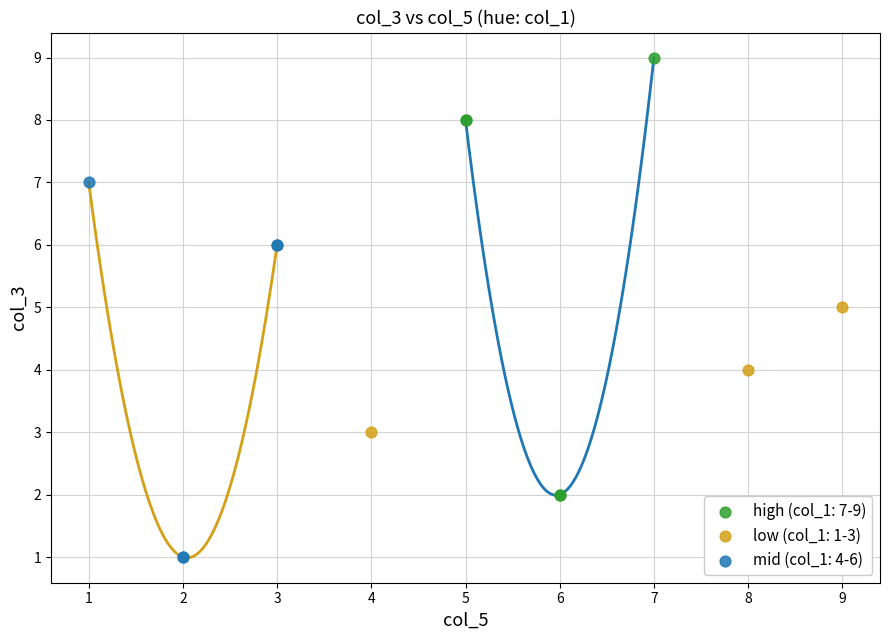

Which series contains the highest Y value?

high (col_1: 7-9)